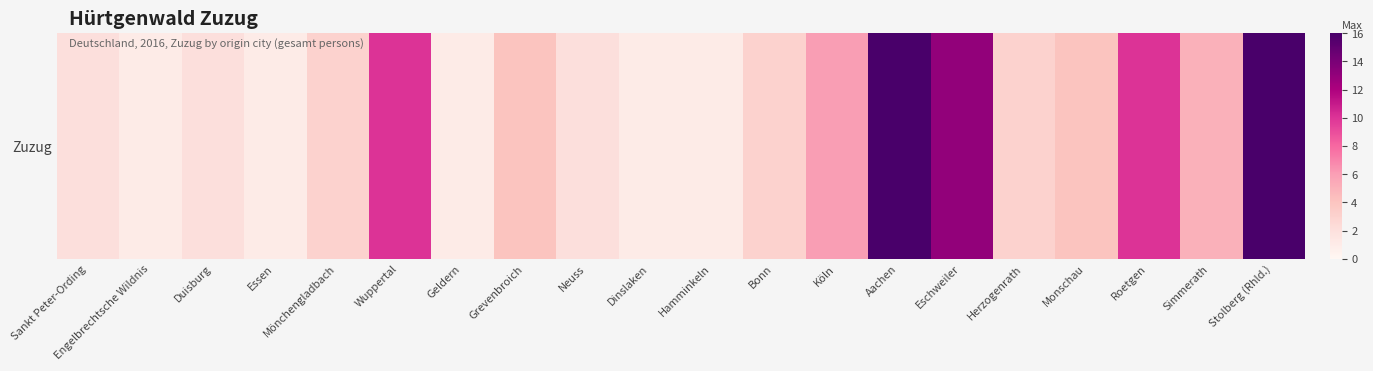

The value at Mönchengladbach is 3. True or false?

True